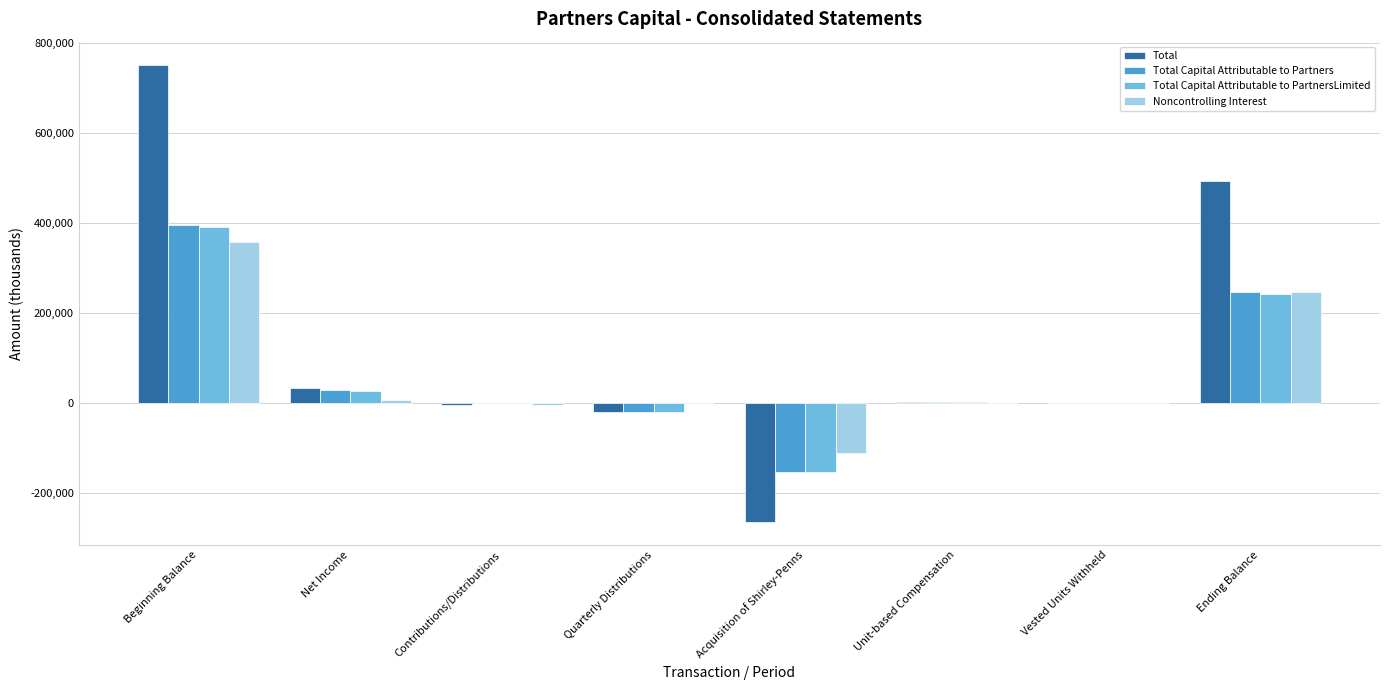

What is the sum of all Noncontrolling Interest values?

492552